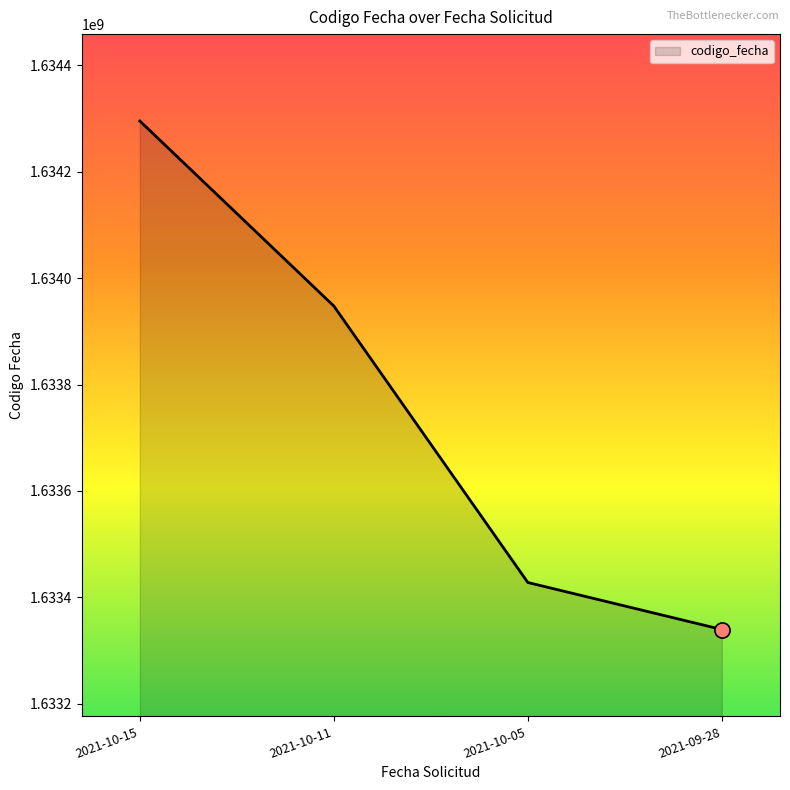

Between 2021-10-11 and 2021-10-15, which is larger?

2021-10-15